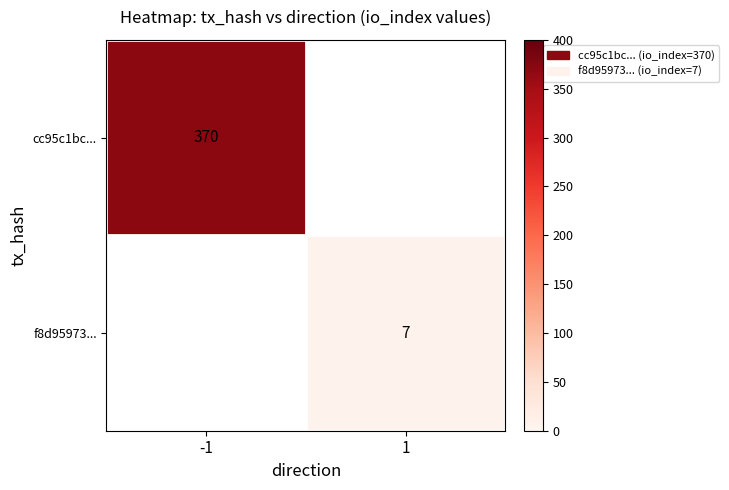

The value of f8d95973... at 1 is 4.7. True or false?

False